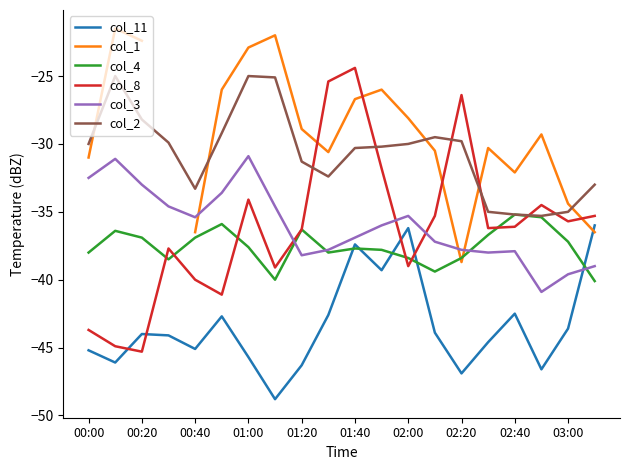

In col_11, how many points are lower than both neighbors (excluding endpoints)?

6